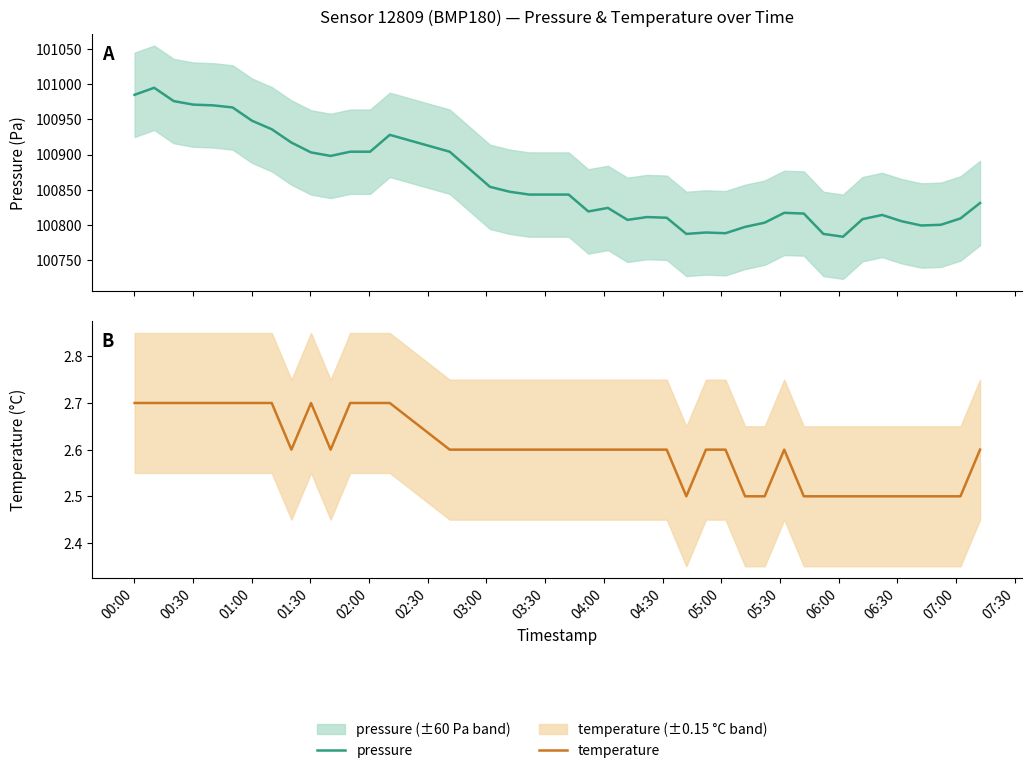

What is the value of the temperature point at the 38th from the left?

2.5